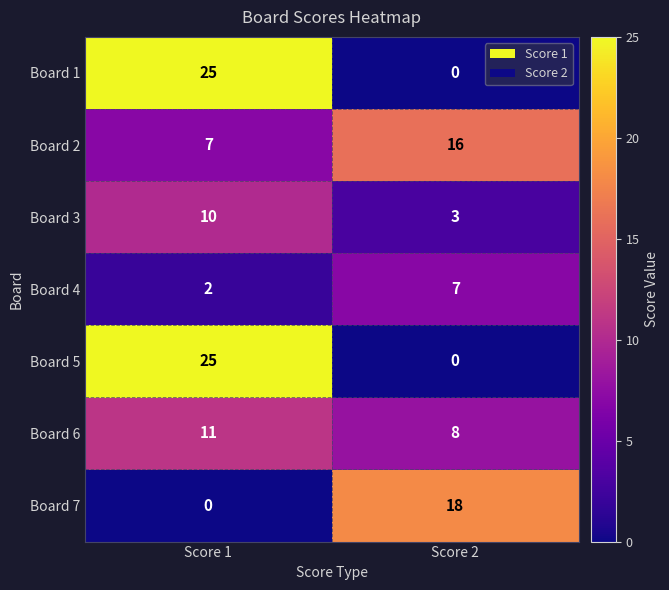

What is the total value across all series at Score 2?

52